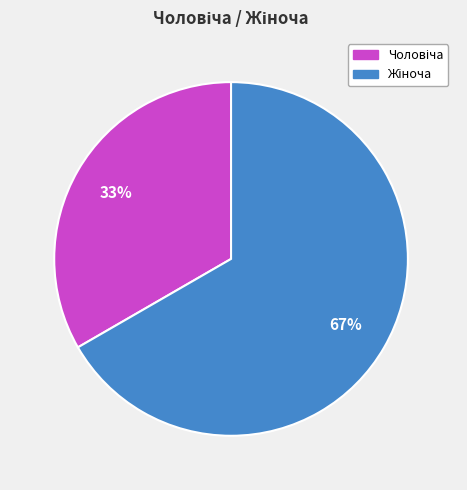

Is there a majority slice in this chart?

Yes